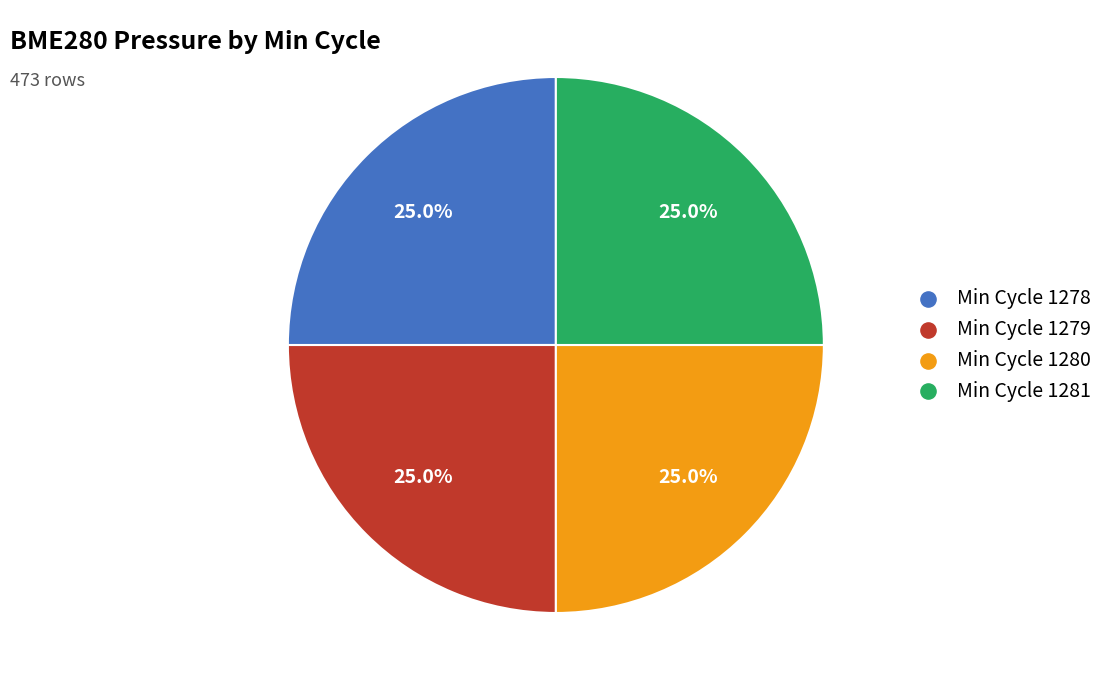

Is there any slice that represents more than half of the pie?

No